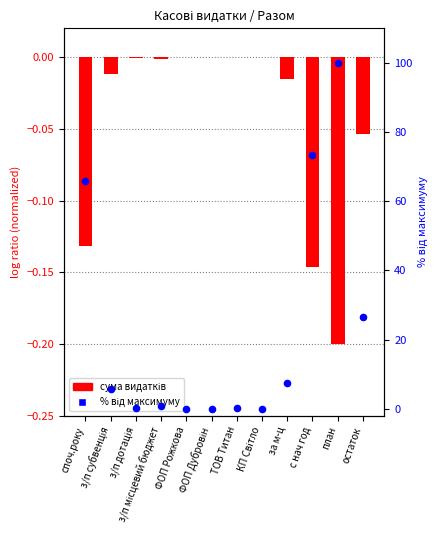

Is the value of % від максимуму at за м-ц greater than the value of Разом (тис. грн) at с нач год?

Yes